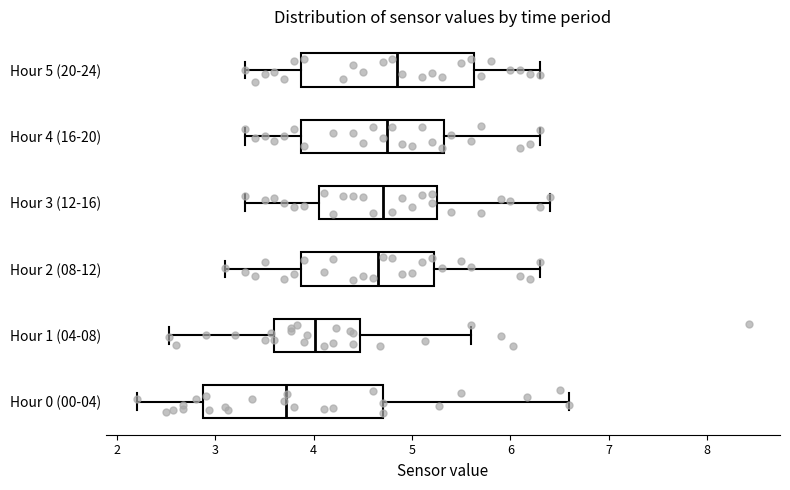

Reading bottom to top, read every box against the x-axis: the position of its median line, the range the box covers, and the ends of its whiskers. The values are not printed on the chart, so give them approximately, as read against the axis.

Hour 0 (00-04): median 3.7, box 2.9 to 4.7, whiskers 2.2 to 6.6
Hour 1 (04-08): median 4.0, box 3.6 to 4.5, whiskers 2.5 to 5.6
Hour 2 (08-12): median 4.7, box 3.9 to 5.2, whiskers 3.1 to 6.3
Hour 3 (12-16): median 4.7, box 4.1 to 5.3, whiskers 3.3 to 6.4
Hour 4 (16-20): median 4.8, box 3.9 to 5.3, whiskers 3.3 to 6.3
Hour 5 (20-24): median 4.9, box 3.9 to 5.6, whiskers 3.3 to 6.3